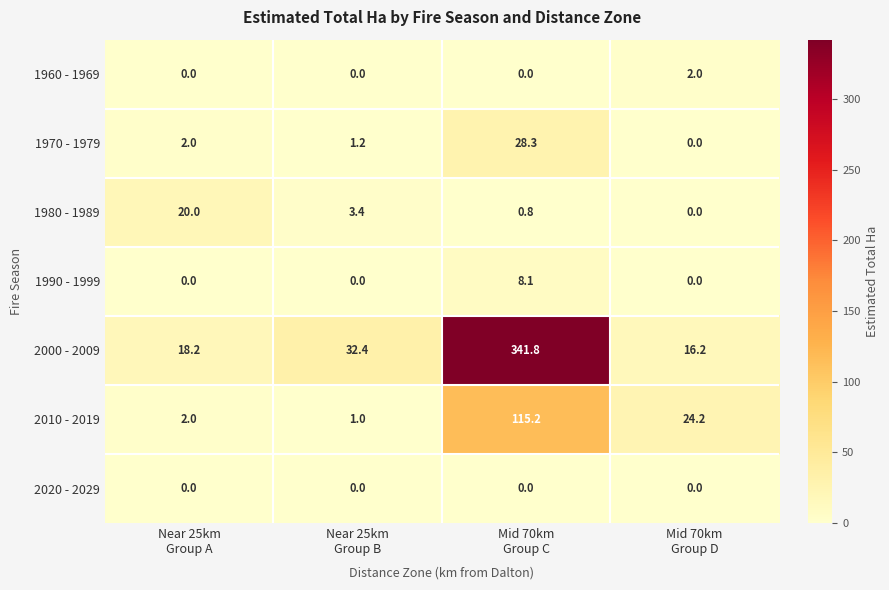

Rank the series by their maximum value, from highest to lowest.

2000 - 2009, 2010 - 2019, 1970 - 1979, 1980 - 1989, 1990 - 1999, 1960 - 1969, 2020 - 2029